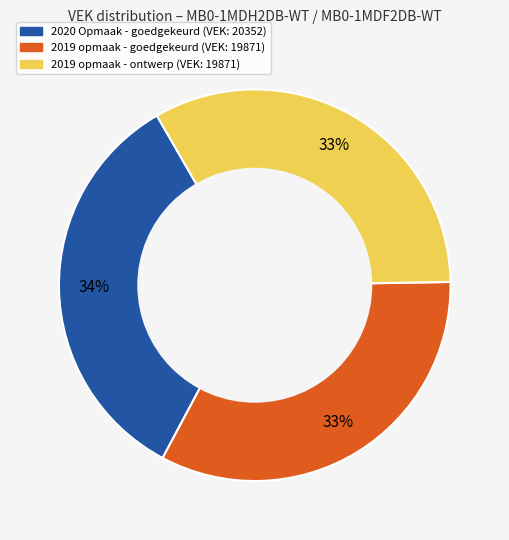

To the nearest percent, what percentage of the pie is 2019 opmaak - ontwerp?

33%